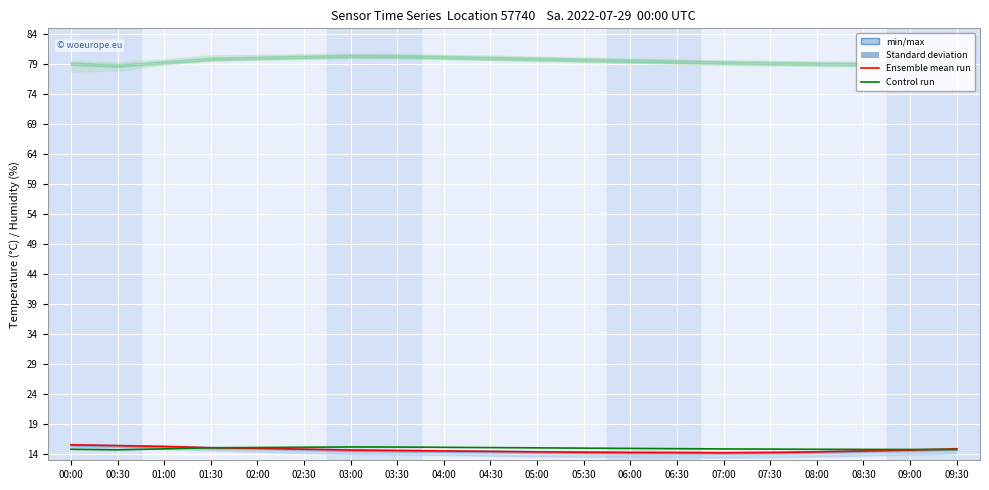

Reading right to left, extract all data points from this chart.

Ensemble mean (temp): 14.9	14.7	14.6	14.4	14.3	14.2	14.3	14.3	14.3	14.4	14.5	14.6	14.6	14.7	14.8	15.0	15.1	15.3	15.4	15.6
Control run (humidity): 14.8	14.8	14.8	14.8	14.9	14.9	14.9	15.0	15.0	15.1	15.1	15.2	15.2	15.2	15.2	15.1	15.1	14.9	14.7	14.8